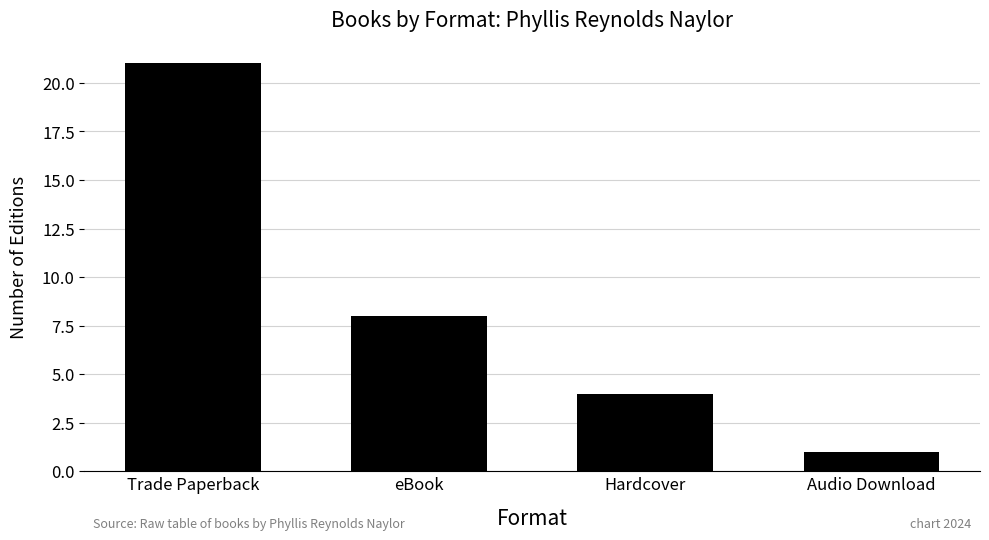

What is the label of the 3rd bar from the right?

eBook